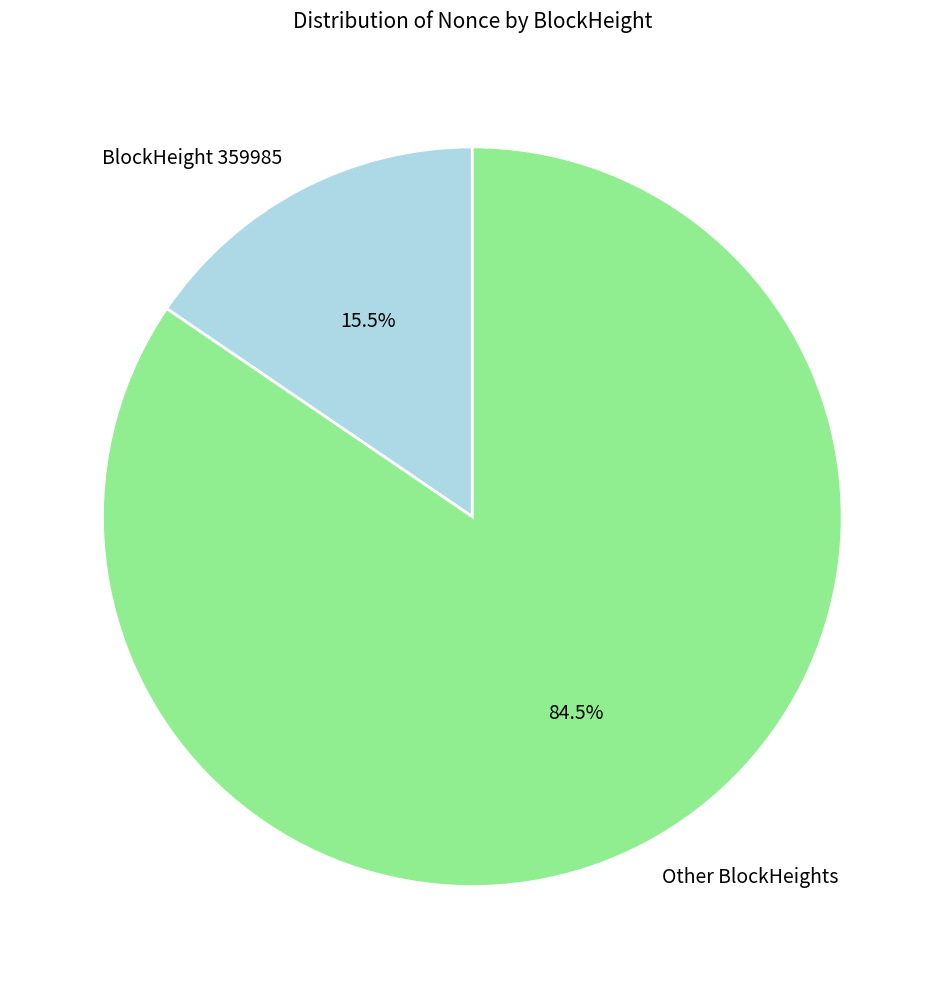

What is the total percentage of BlockHeight 359985 and Other BlockHeights?

100.0%